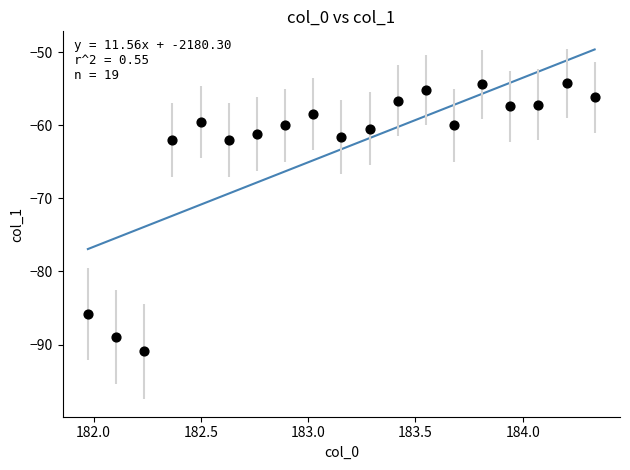

What is the range of Y values (max minus min)?

36.7